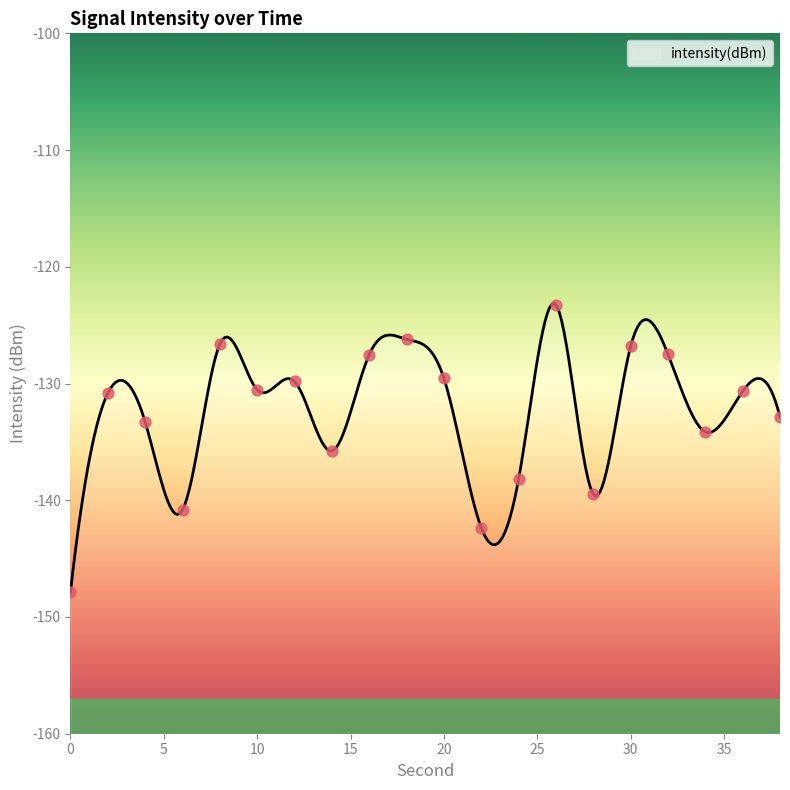

What is the change in value from 0 to 10?

+17.3